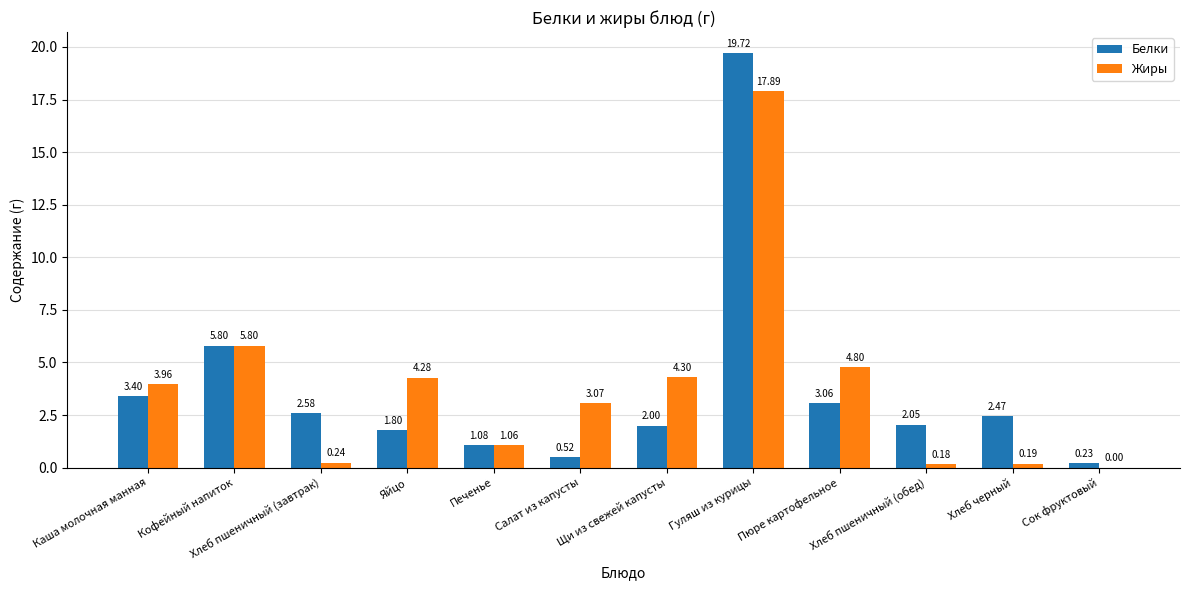

Between Салат из капусты and Сок фруктовый, which series saw the biggest shift?

Жиры